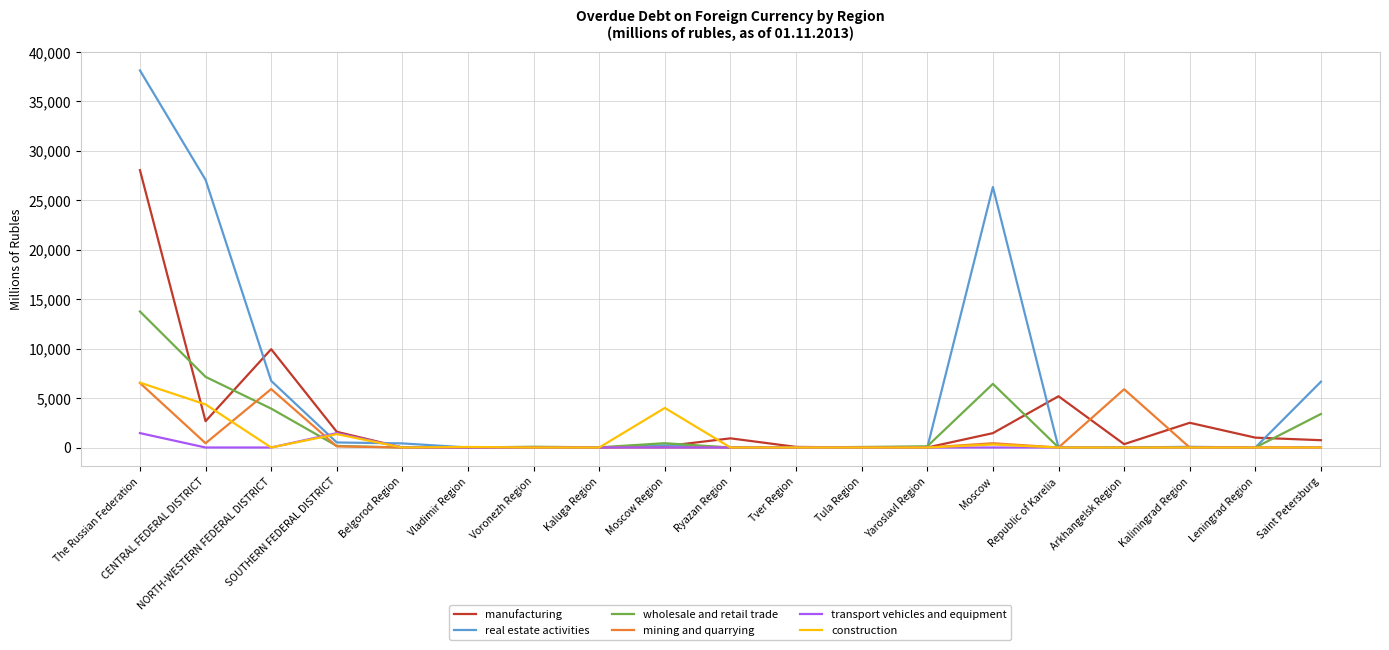

Is it true that manufacturing equals 0 at Tula Region?

True